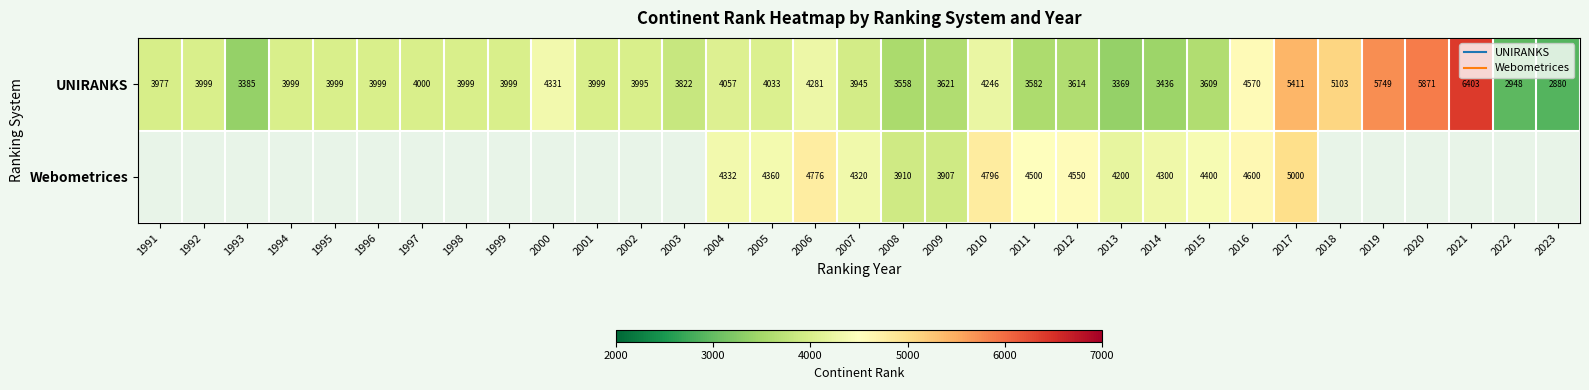

Which series has the largest total across all categories?

UNIRANKS